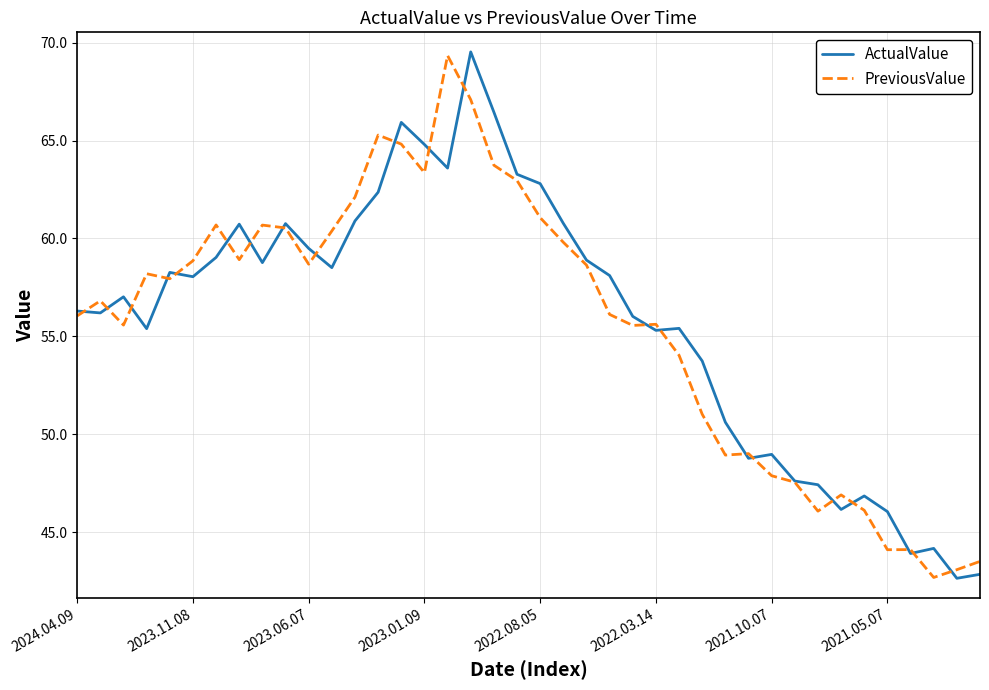

What is the maximum value shown in the chart?

69.5